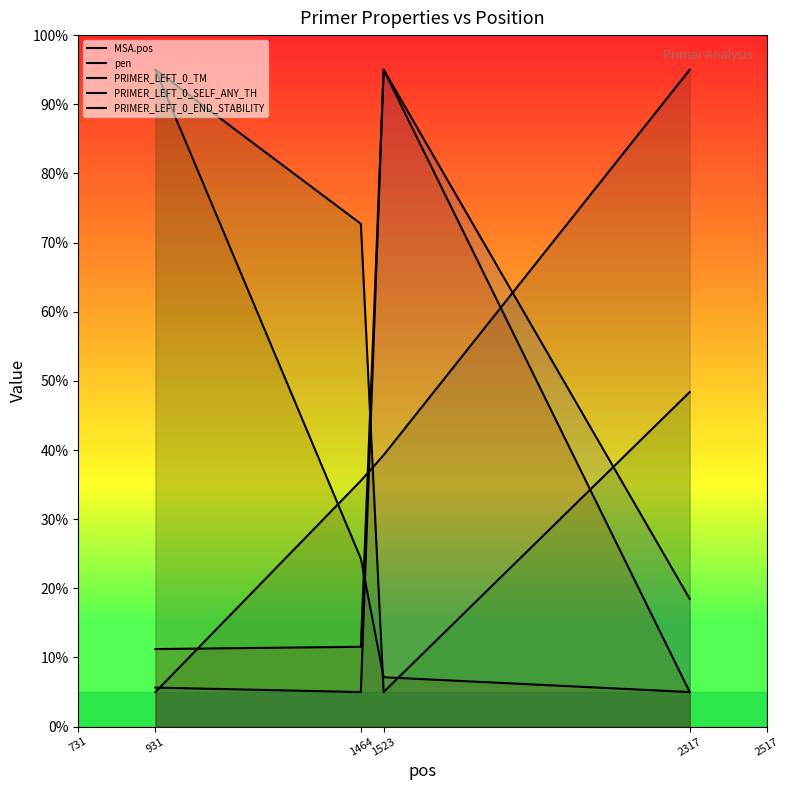

How many intersections are there between PRIMER_LEFT_0_SELF_ANY_TH and MSA.pos?

1